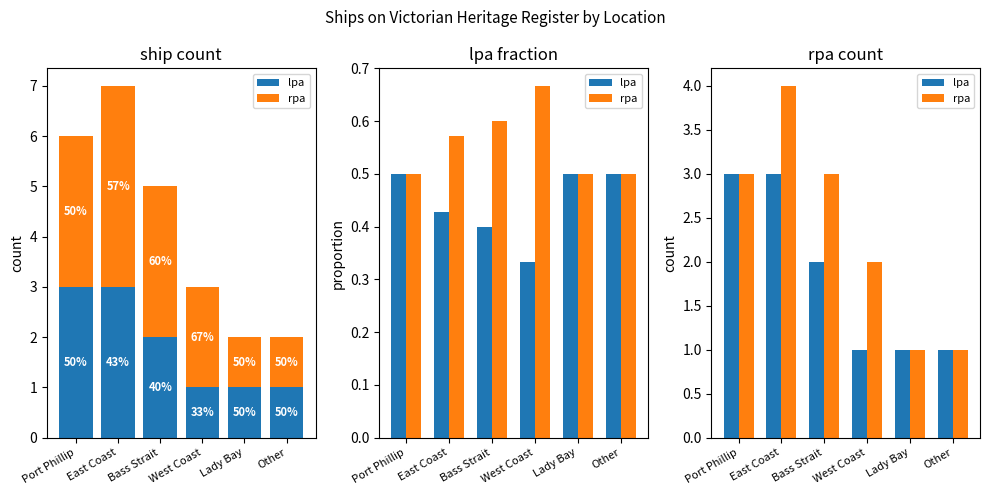

Which series has the widest spread of values?

rpa